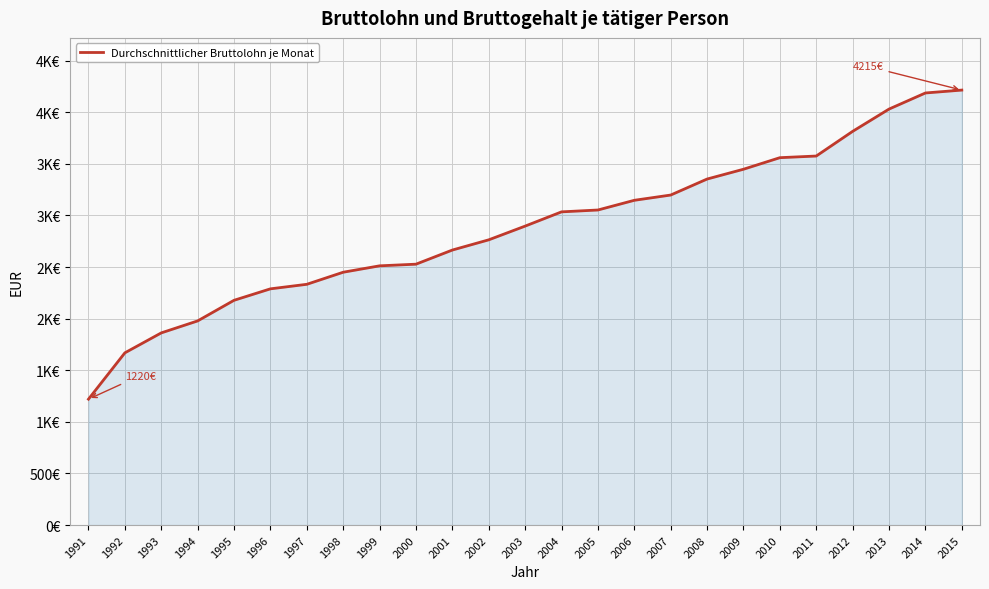

Does the chart display data point markers on the line(s)?

No